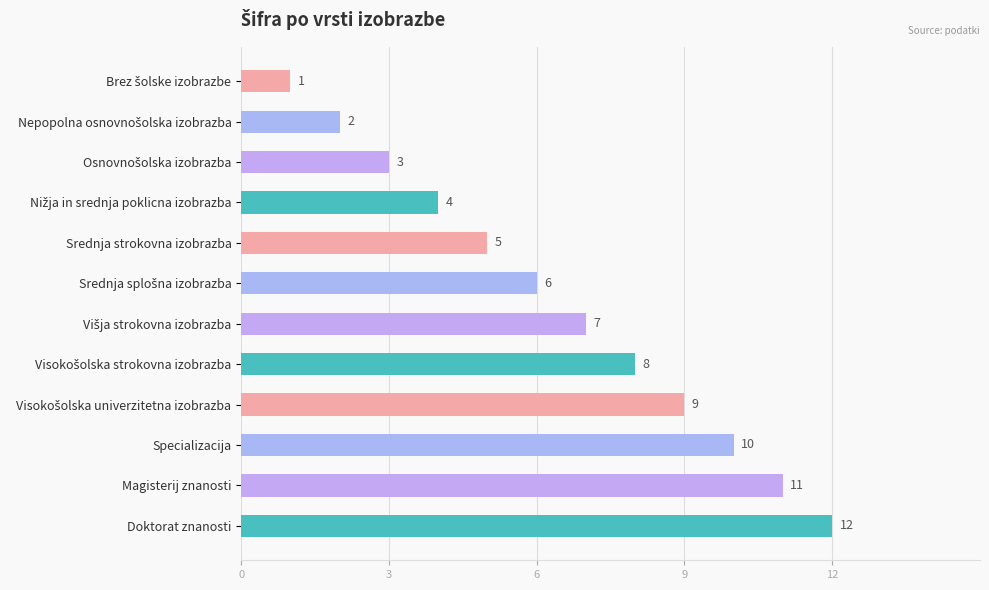

What is the change in value from Specializacija to Doktorat znanosti?

+2